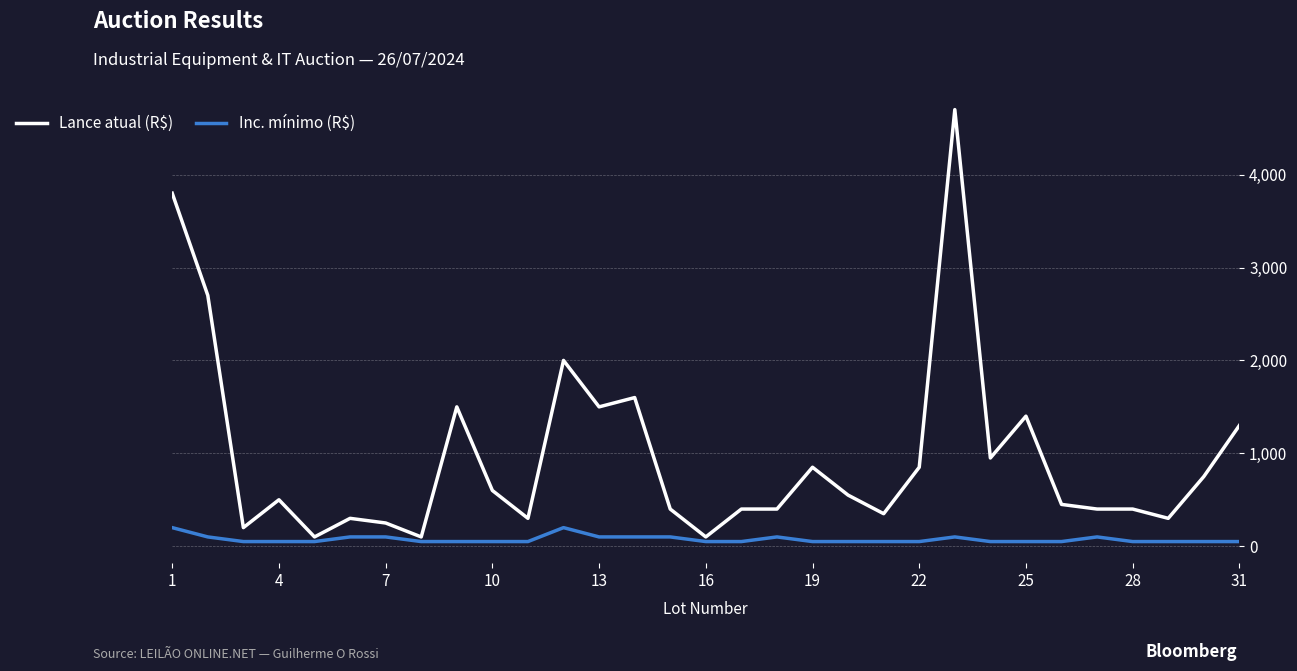

What is the difference between the maximum and second lowest values in the Lance atual (R$) series?

4600